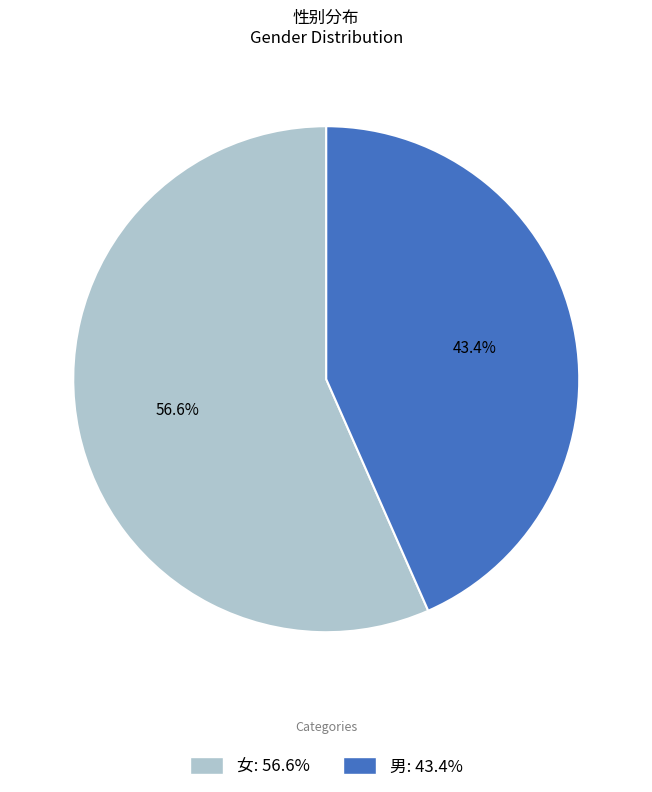

What is the majority slice?

女